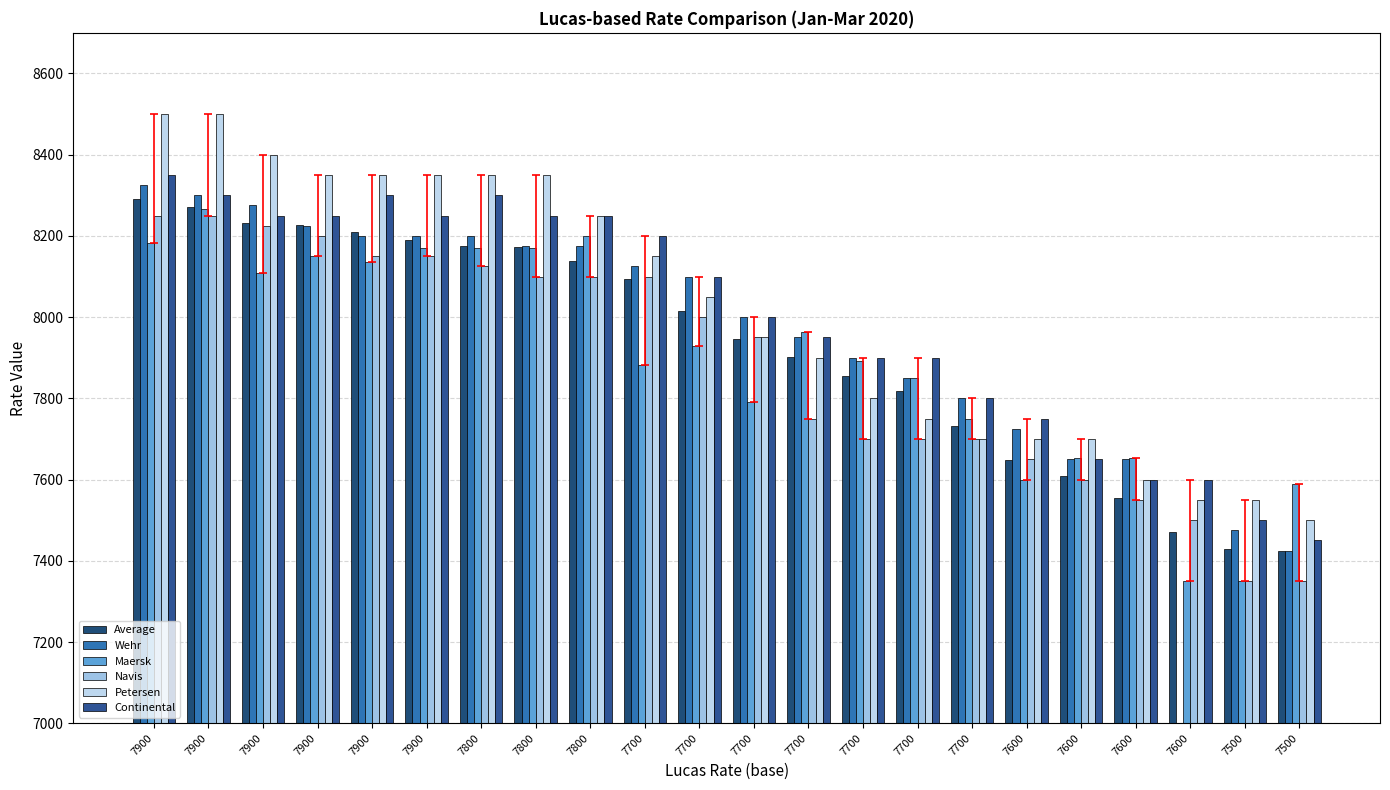

What value does the Average series have at 7900, to the nearest 10?

8230